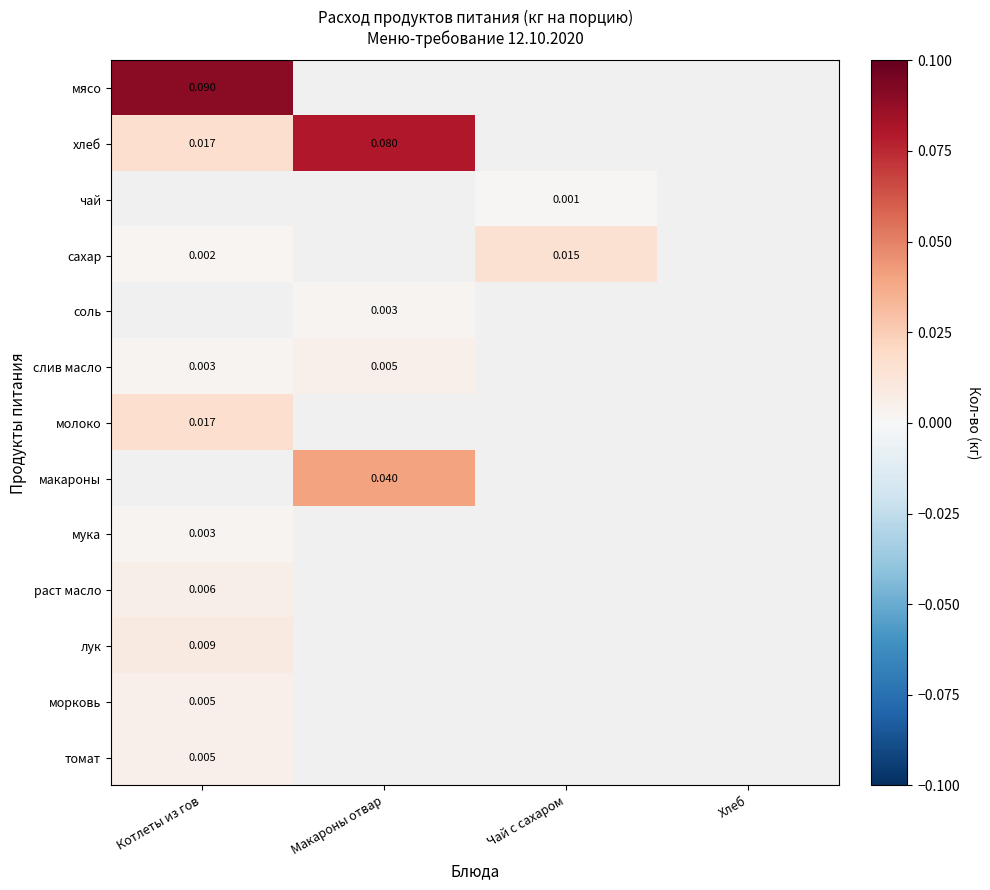

How many series are shown in this chart?

13